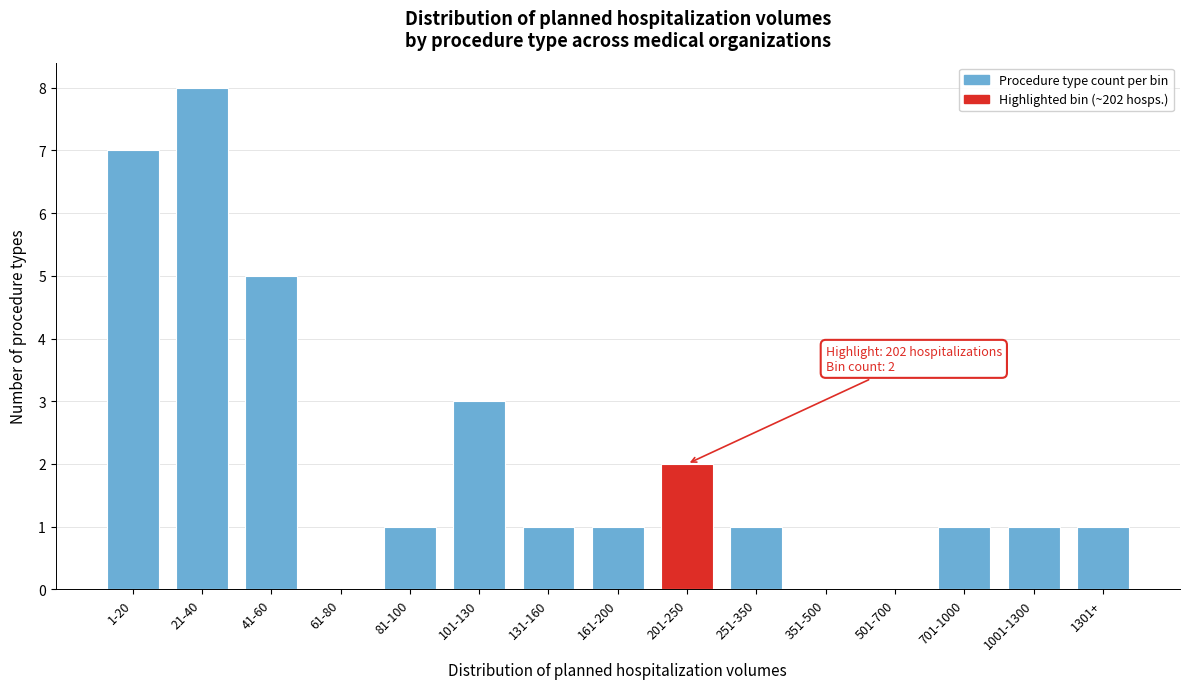

Reading left to right, extract all data points from this chart.

1-20=7	21-40=8	41-60=5	61-80=0	81-100=1	101-130=3	131-160=1	161-200=1	201-250=2	251-350=1	351-500=0	501-700=0	701-1000=1	1001-1300=1	1301+=1